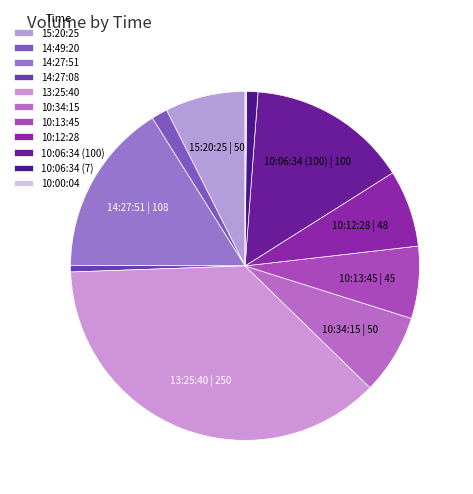

What is the ratio of the value at 15:20:25 to the value at 14:27:08?

12.5